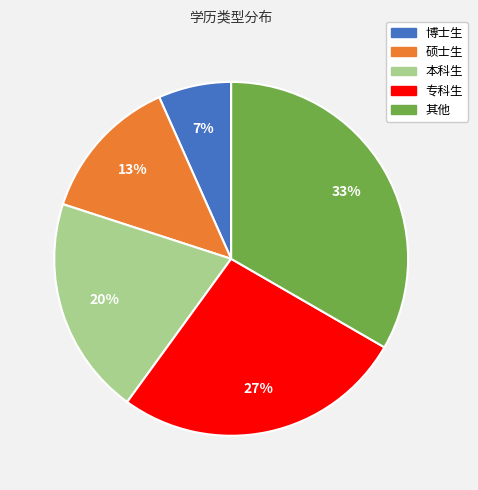

Is the sum of 专科生 and 本科生 greater than half?

No